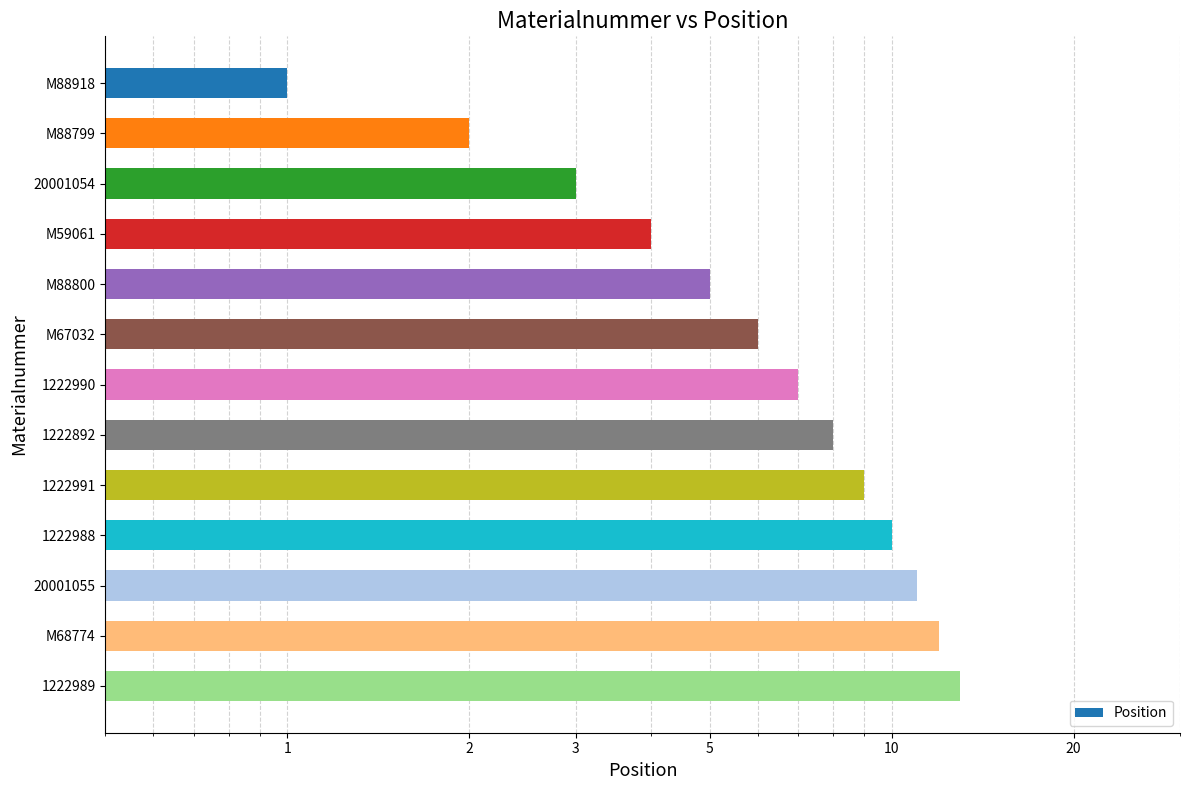

What is the minimum value shown in the chart?

1